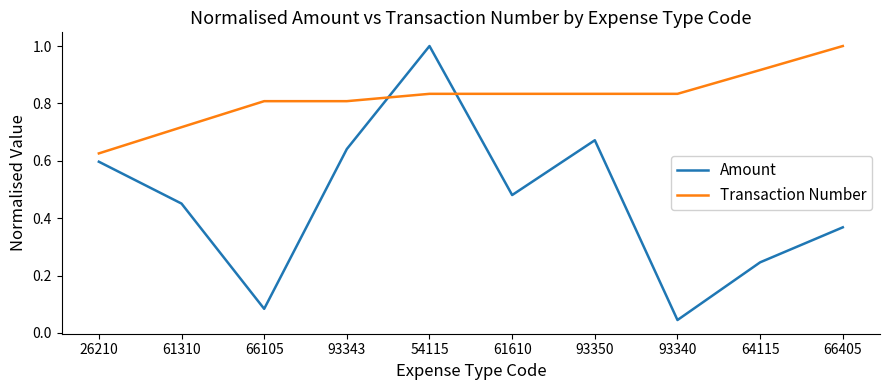

List the labels in order of Amount value, largest first.

54115, 93350, 93343, 26210, 61610, 61310, 66405, 64115, 66105, 93340